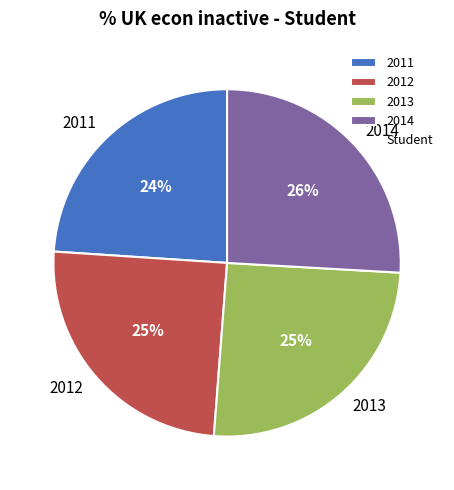

Does 2013 account for over 50% of the chart?

No